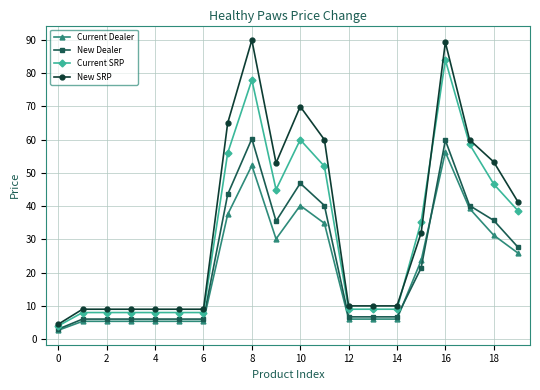

What is the greatest value displayed?

90.0